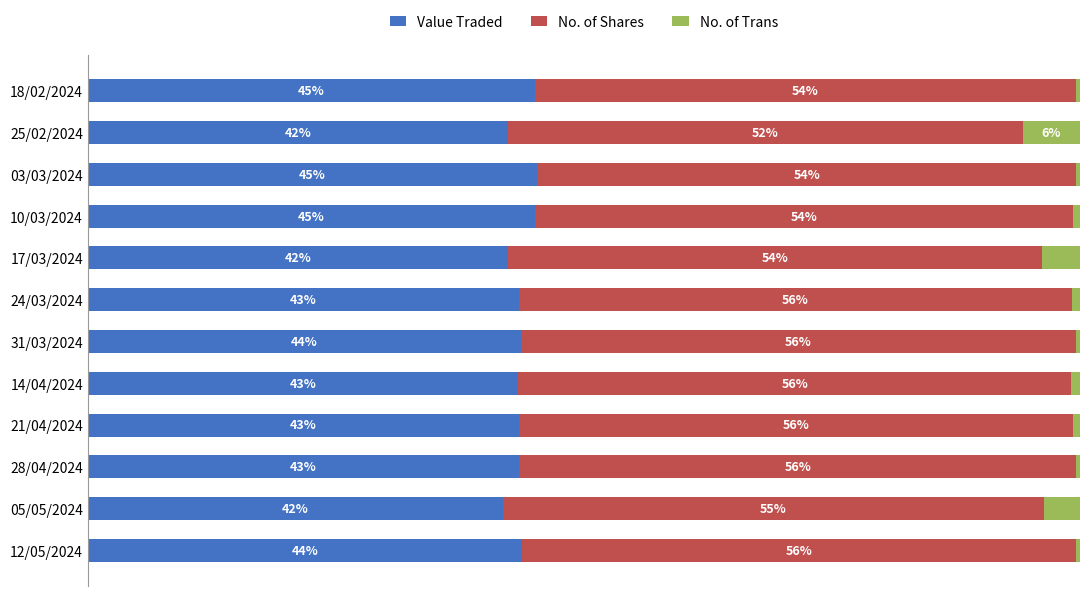

What is the difference between the maximum and minimum values in the No. of Shares series?

4.2